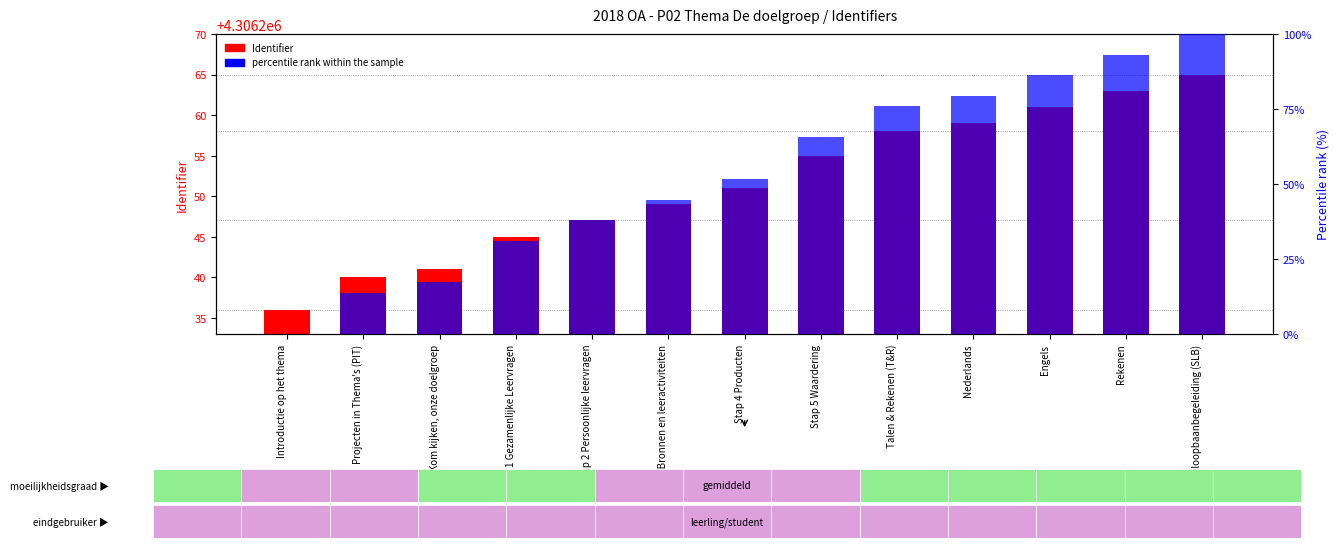

Is it true that percentile rank within the sample equals 44.8 at Stap 3 Bronnen en leeractiviteiten?

True